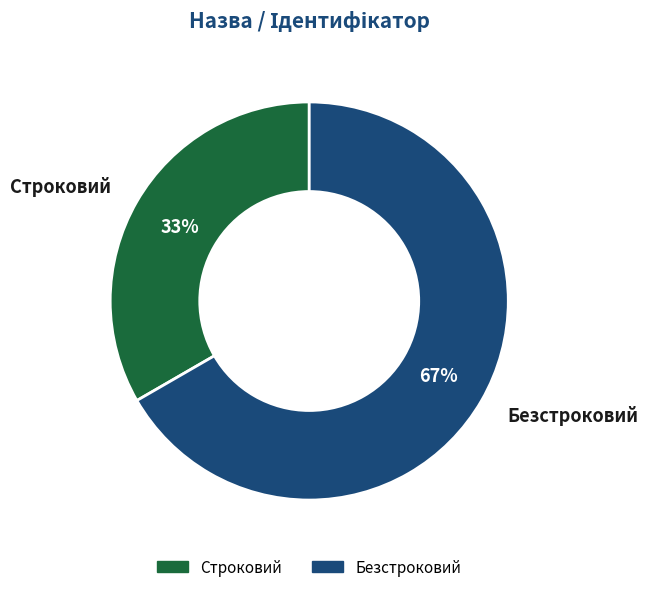

Rank the categories by value from highest to lowest.

Безстроковий, Строковий